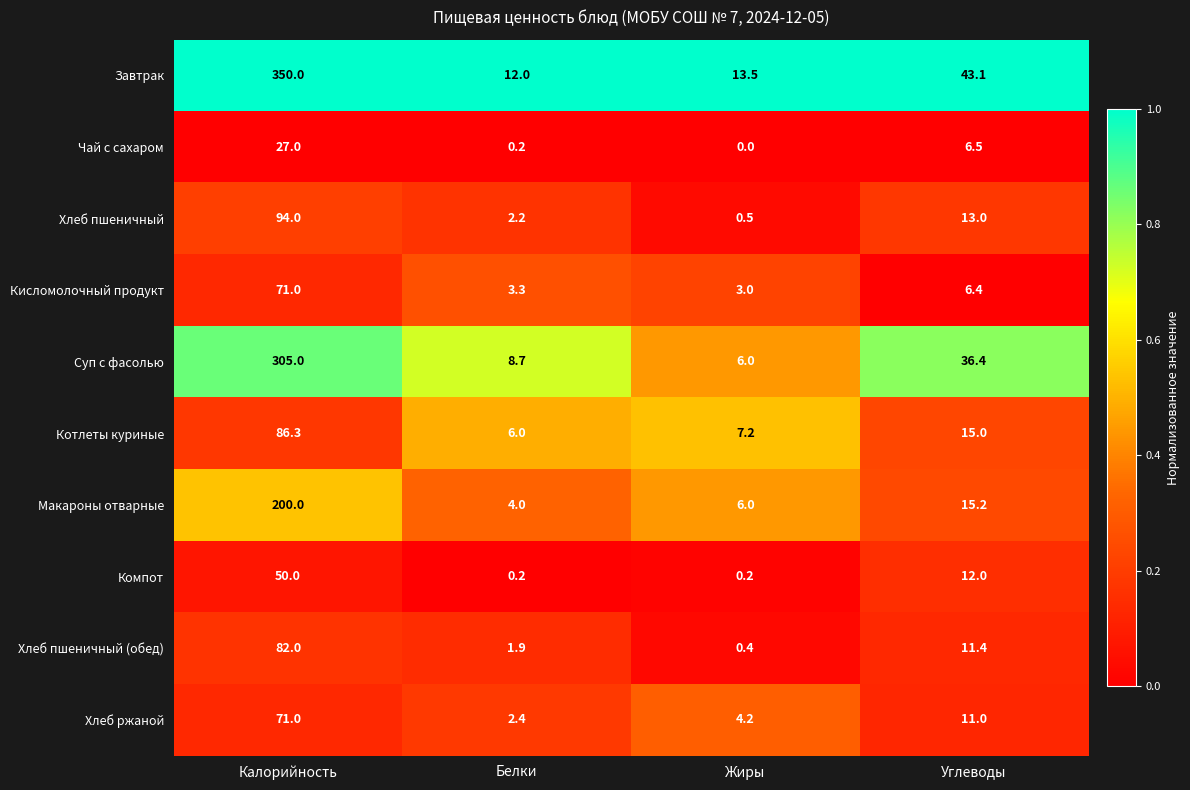

Where is Кисломолочный продукт nearest to the value 37?

Углеводы